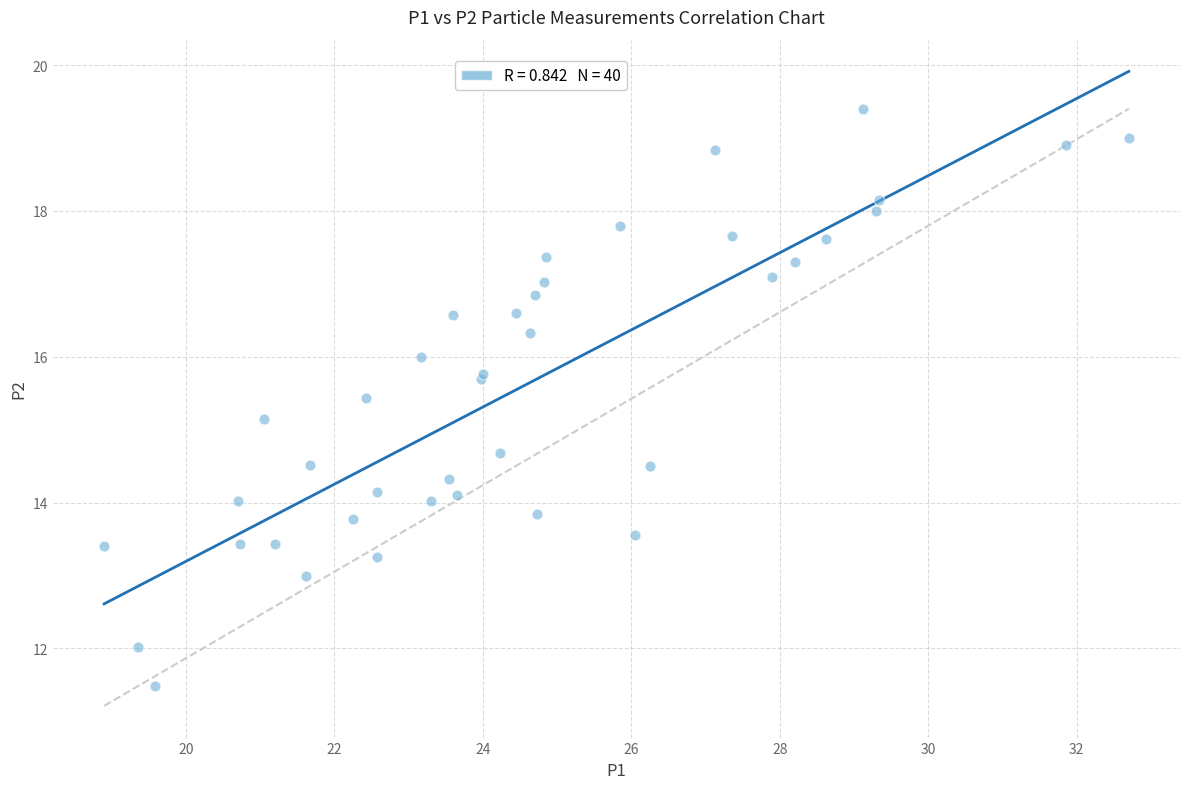

What Y value in the scatter plot is closest to 15?

15.2